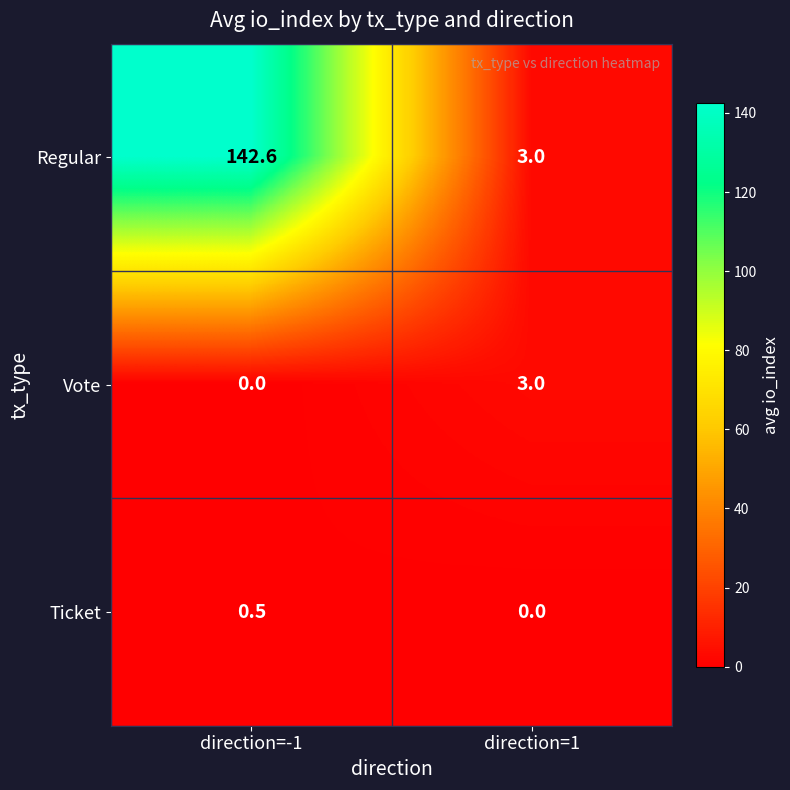

Which series has the largest range (max minus min)?

Regular